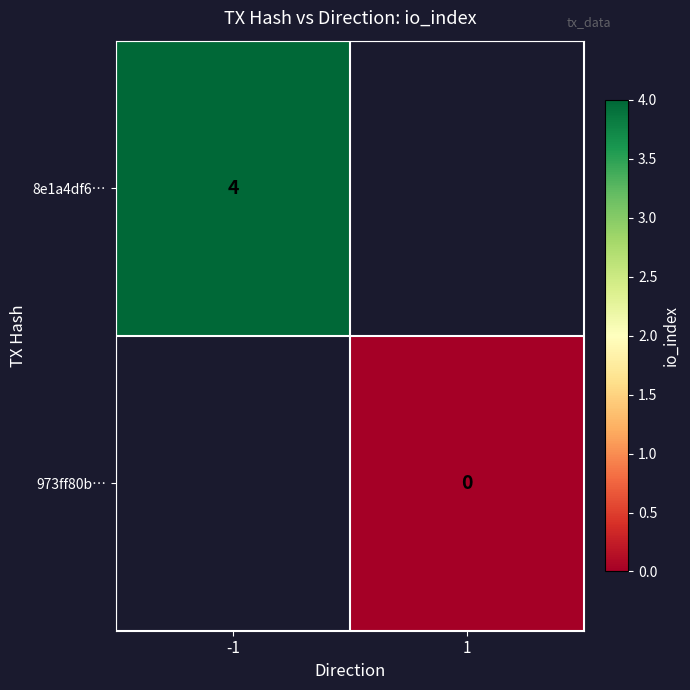

The 8e1a4df6… series shows 4 at -1. True or false?

True